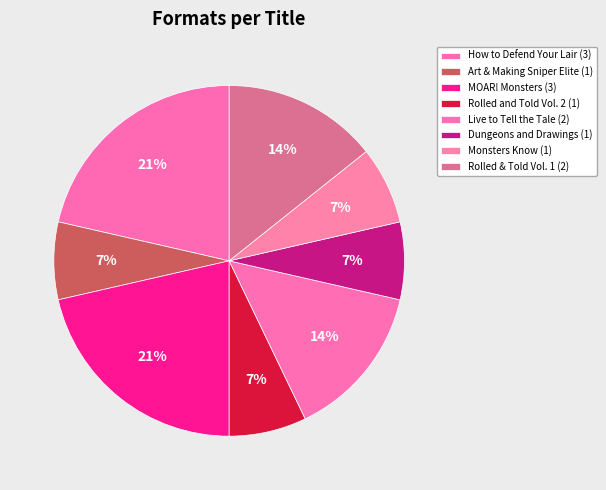

Count the number of slices in the pie.

8